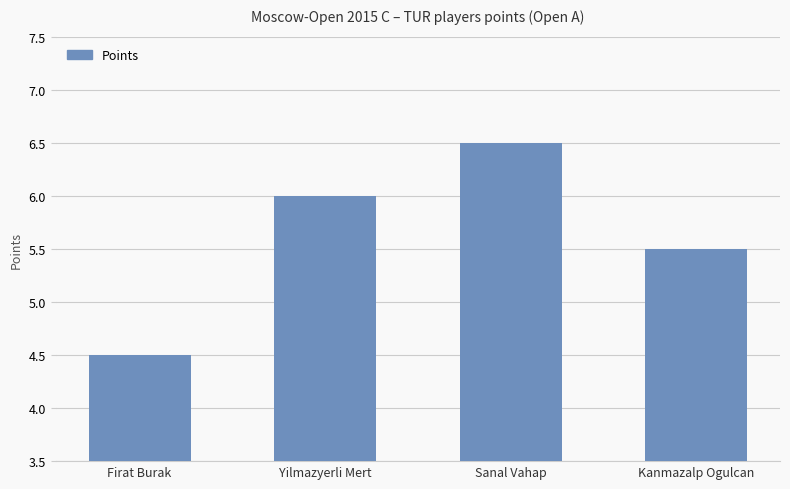

Rank the categories by value from highest to lowest.

Sanal Vahap, Yilmazyerli Mert, Kanmazalp Ogulcan, Firat Burak